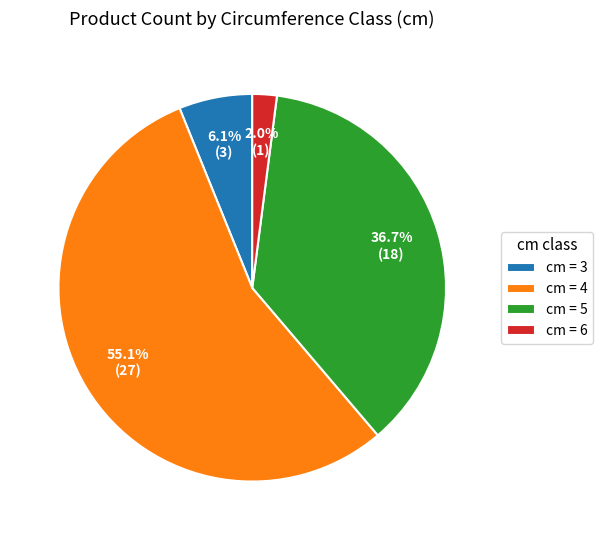

How many slices are in this pie chart?

4